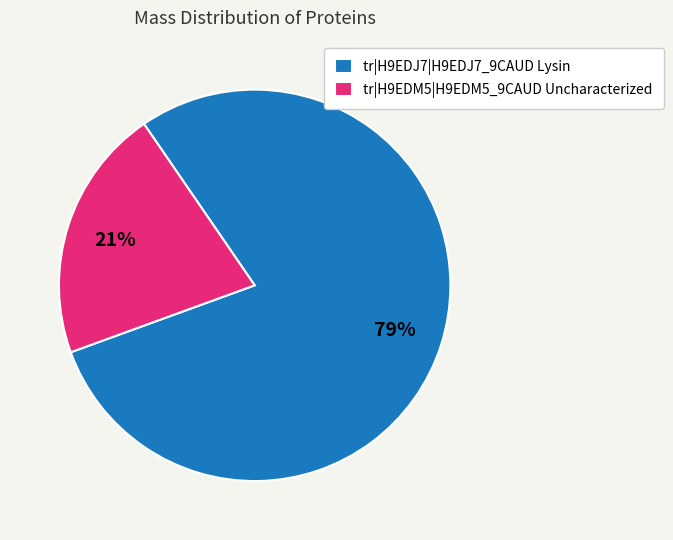

Does any single category account for the majority?

Yes